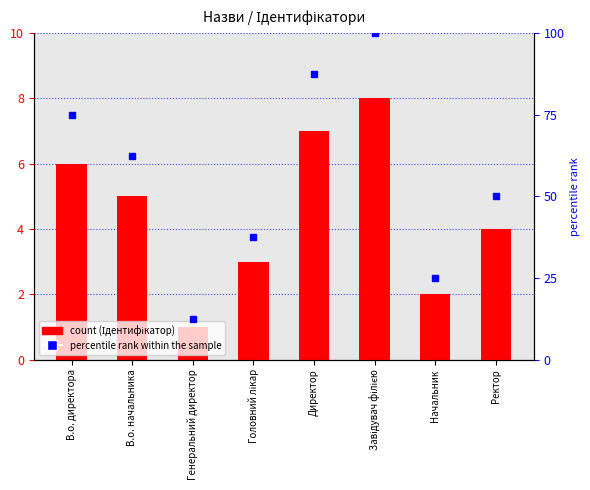

What is the minimum value for Ідентифікатор?

1.0